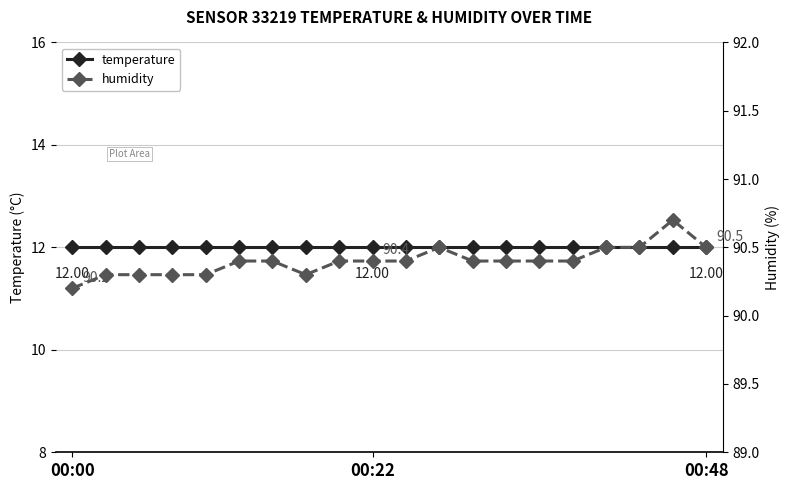

Count the number of data series in this chart.

2